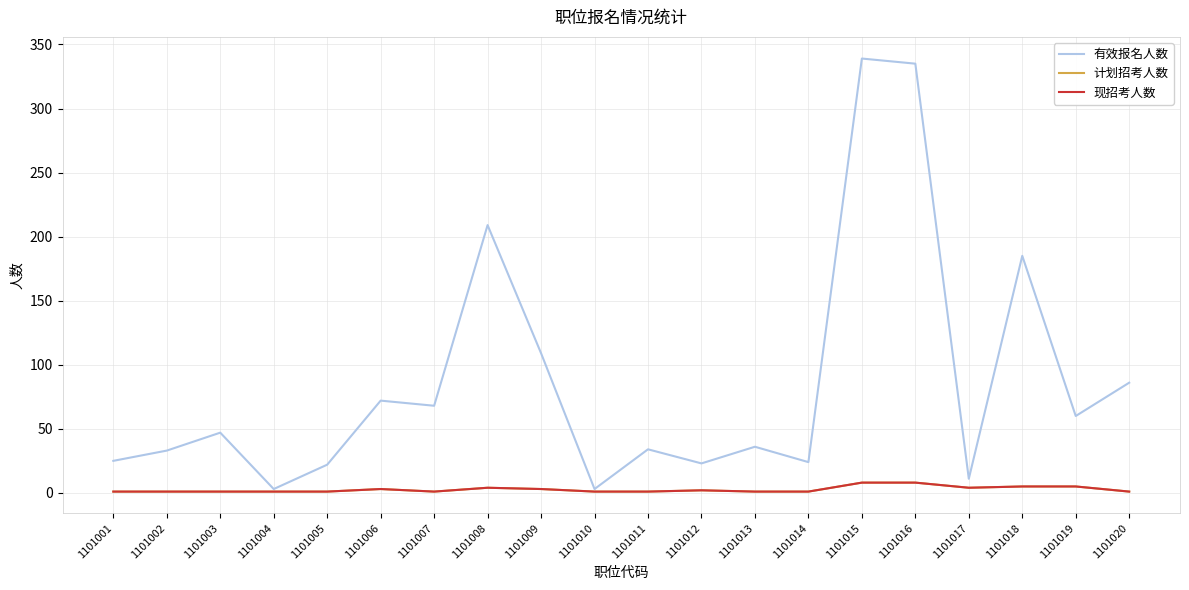

Does the chart display data point markers on the line(s)?

No